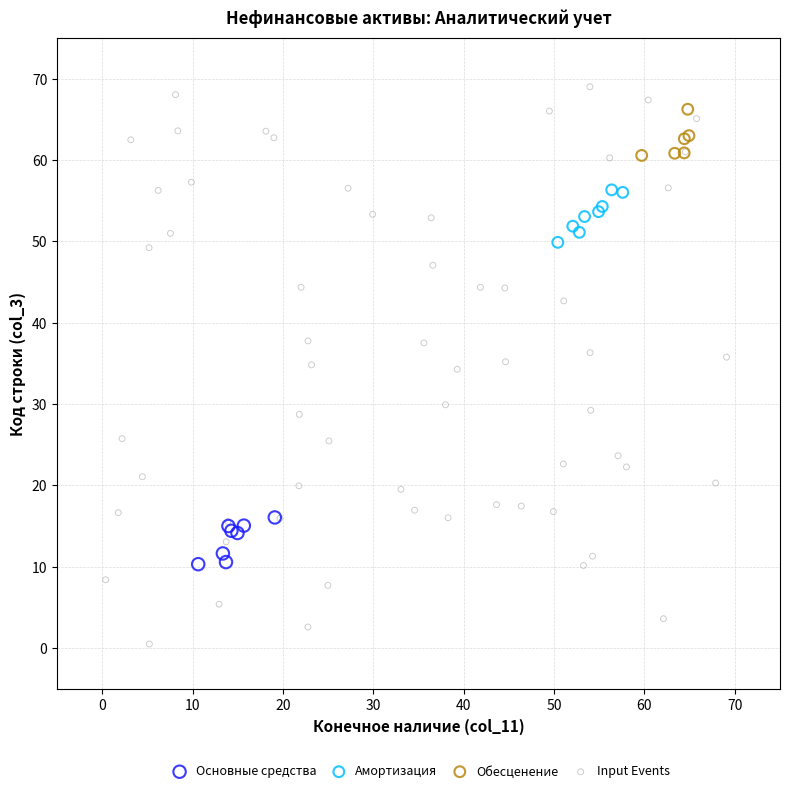

What are all the series names shown in the legend?

Основные средства, Амортизация, Обесценение, Input Events